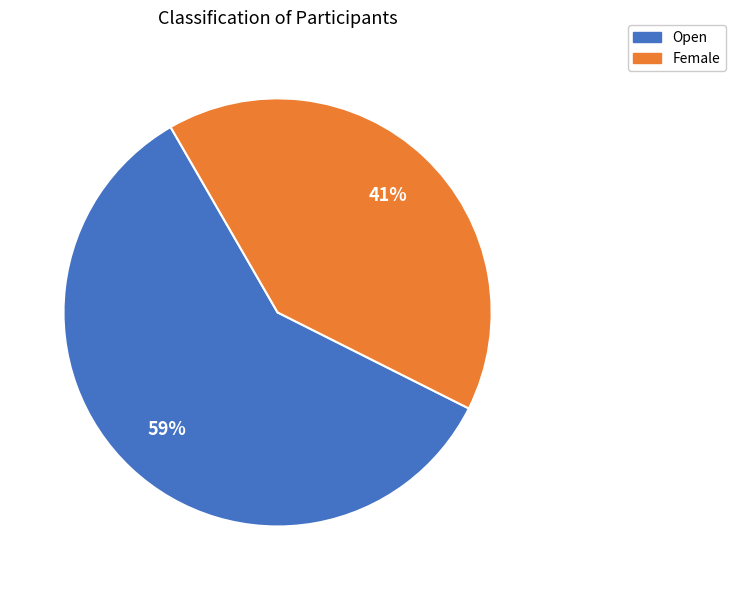

Does any single category account for the majority?

Yes